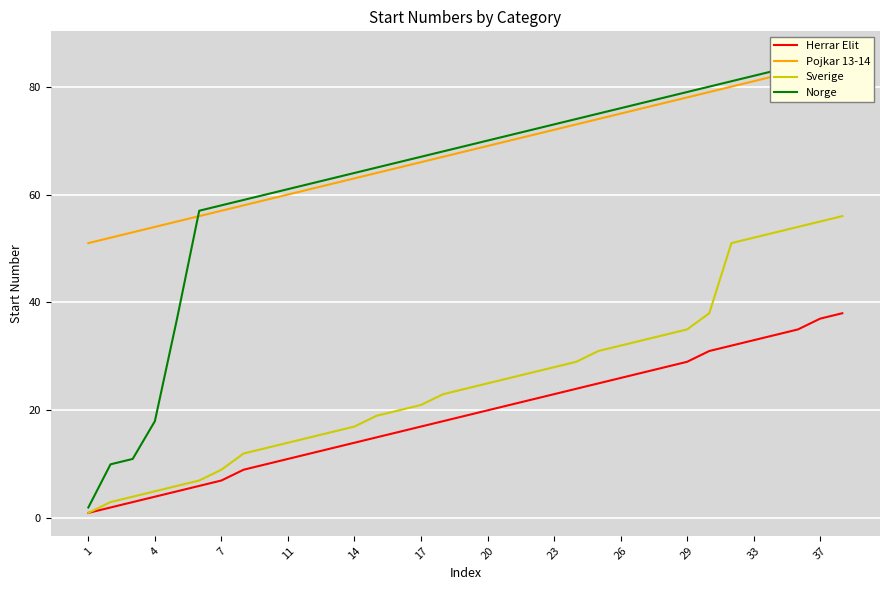

True or false: Herrar Elit has a value of 9 at 23.

False